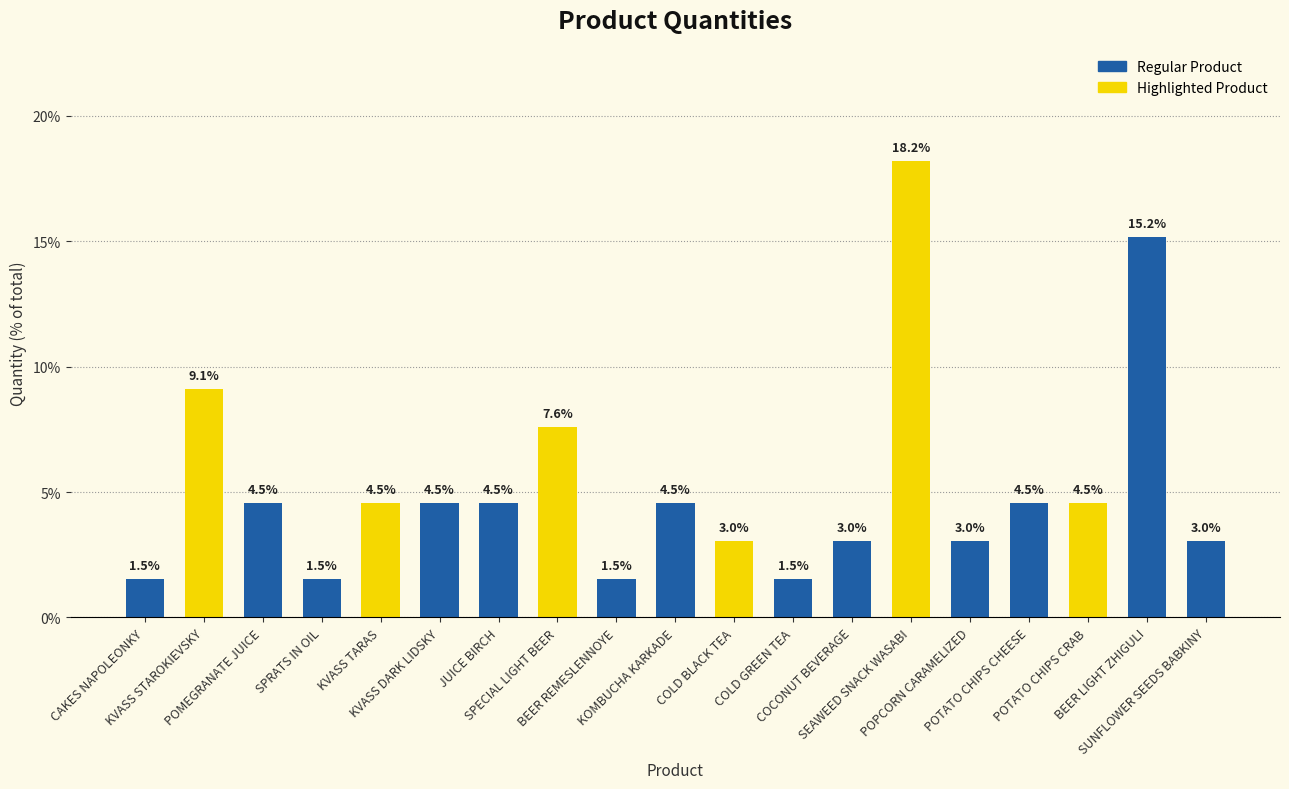

Reading left to right, extract all data points from this chart.

CAKES NAPOLEONKY=1.5	KVASS STAROKIEVSKY=9.1	POMEGRANATE JUICE=4.5	SPRATS IN OIL=1.5	KVASS TARAS=4.5	KVASS DARK LIDSKY=4.5	JUICE BIRCH=4.5	SPECIAL LIGHT BEER=7.6	BEER REMESLENNOYE=1.5	KOMBUCHA KARKADE=4.5	COLD BLACK TEA=3.0	COLD GREEN TEA=1.5	COCONUT BEVERAGE=3.0	SEAWEED SNACK WASABI=18.2	POPCORN CARAMELIZED=3.0	POTATO CHIPS CHEESE=4.5	POTATO CHIPS CRAB=4.5	BEER LIGHT ZHIGULI=15.2	SUNFLOWER SEEDS BABKINY=3.0